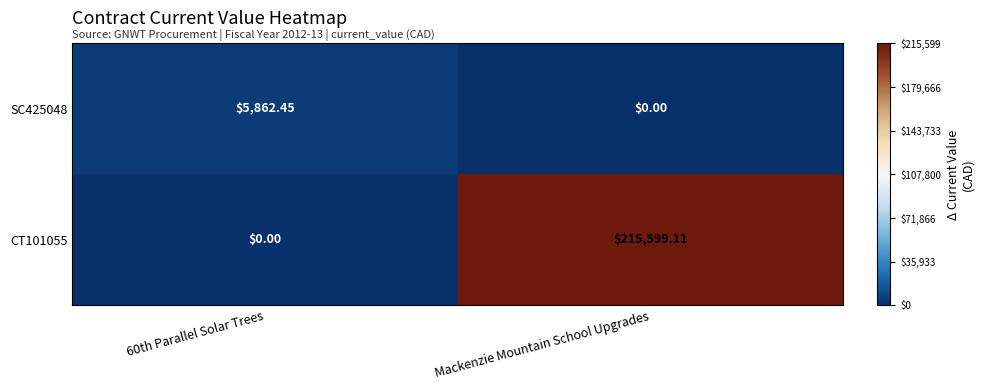

At which label is SC425048 closest to 2931?

Mackenzie Mountain School Upgrades